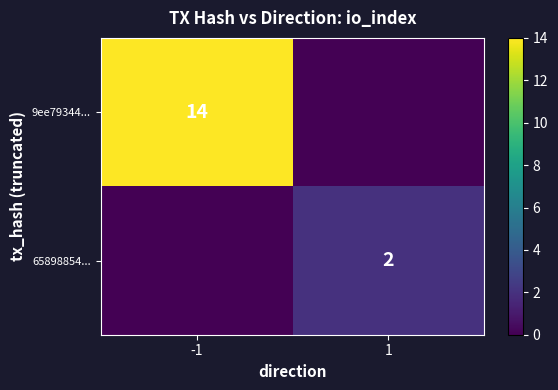

The 65898854... series shows 2 at 1. True or false?

True